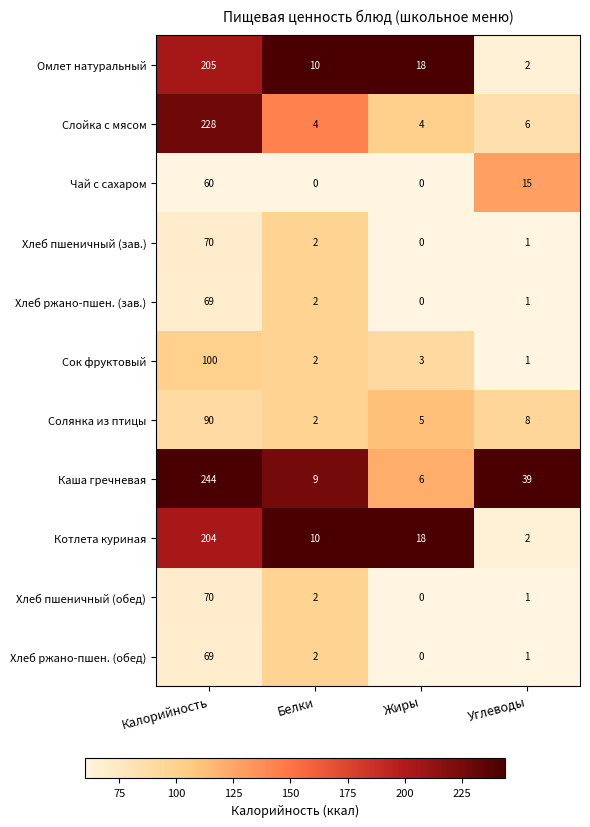

What is the total value across all series at Жиры?

54